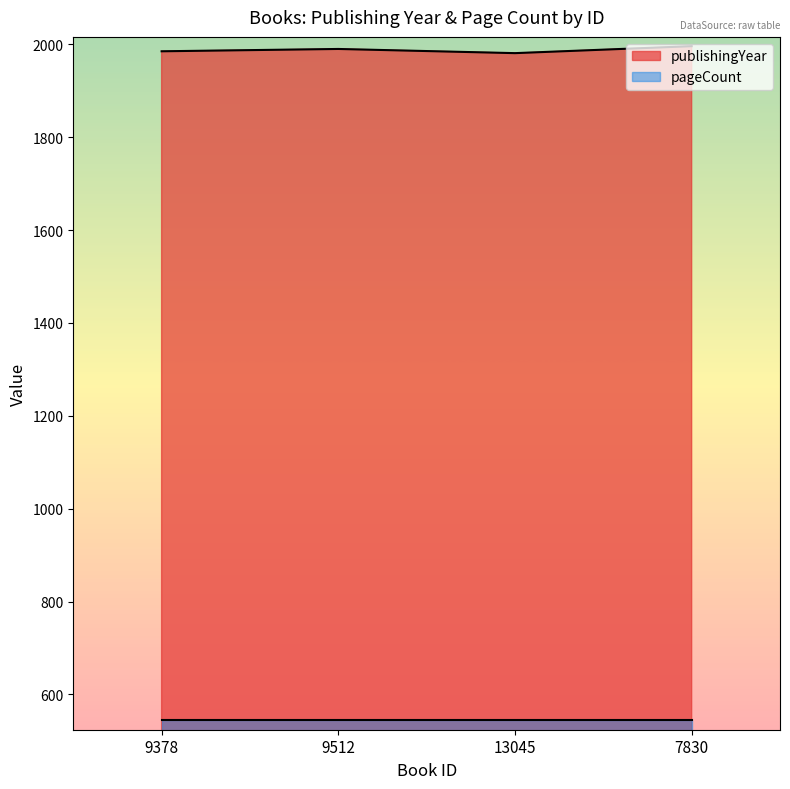

What is the value of the 1st point from the left?

1985